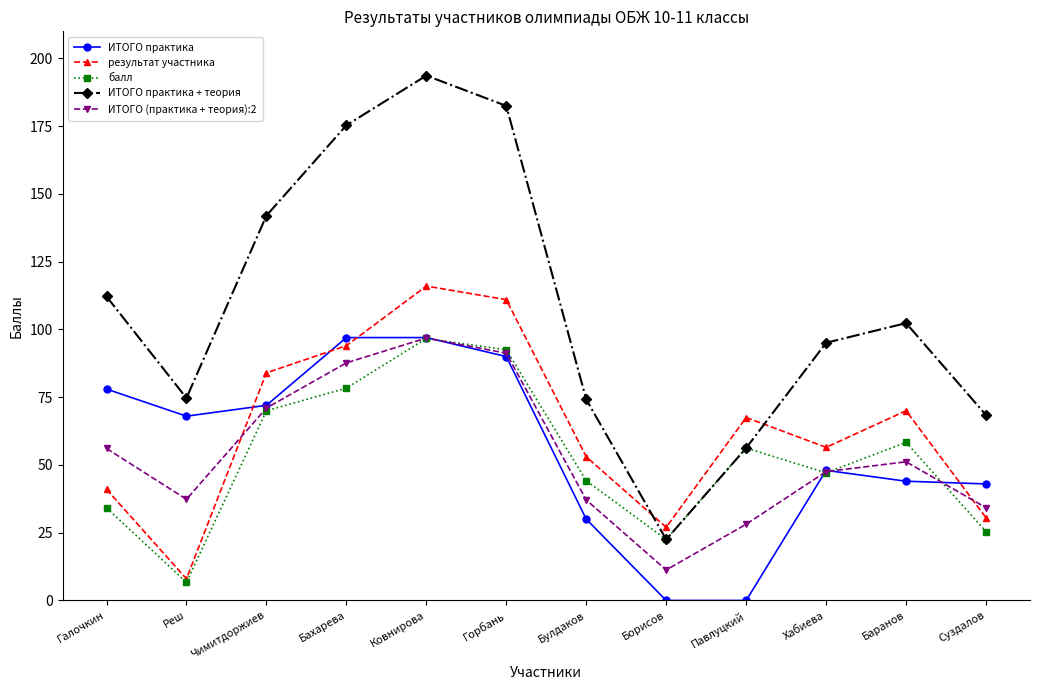

Where is the first local minimum for балл?

Реш